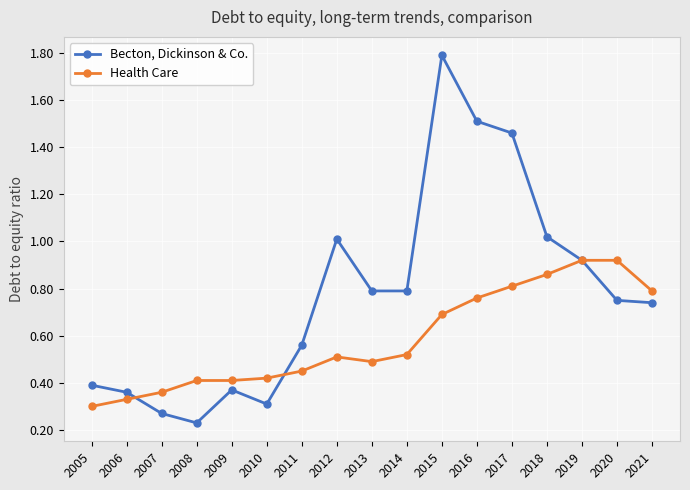

Is the value of Becton, Dickinson & Co. at 2019 greater than the value of Health Care at 2005?

Yes